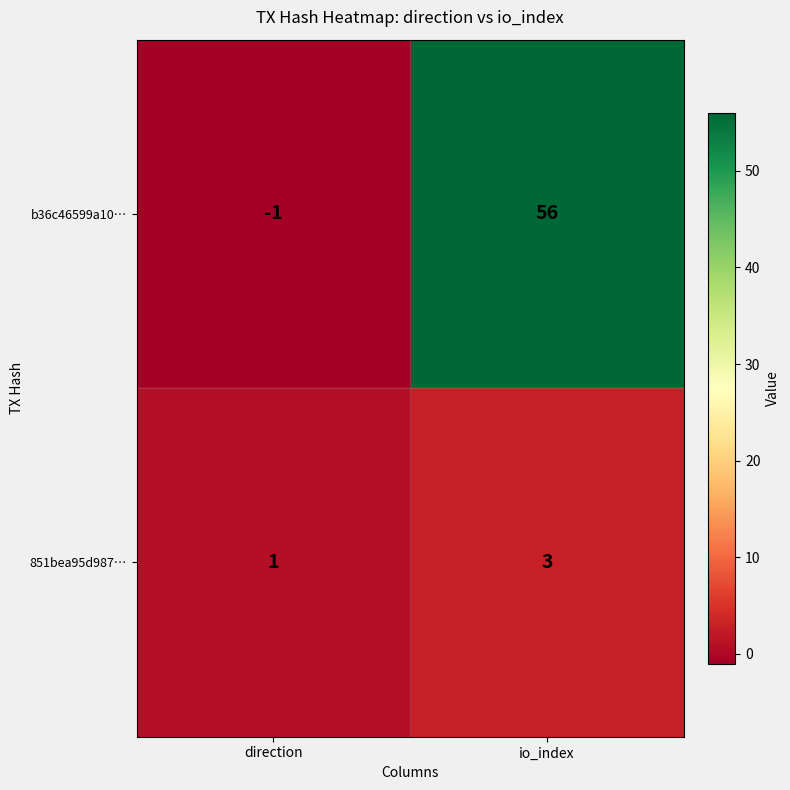

At which category is the sum across all series the highest?

io_index